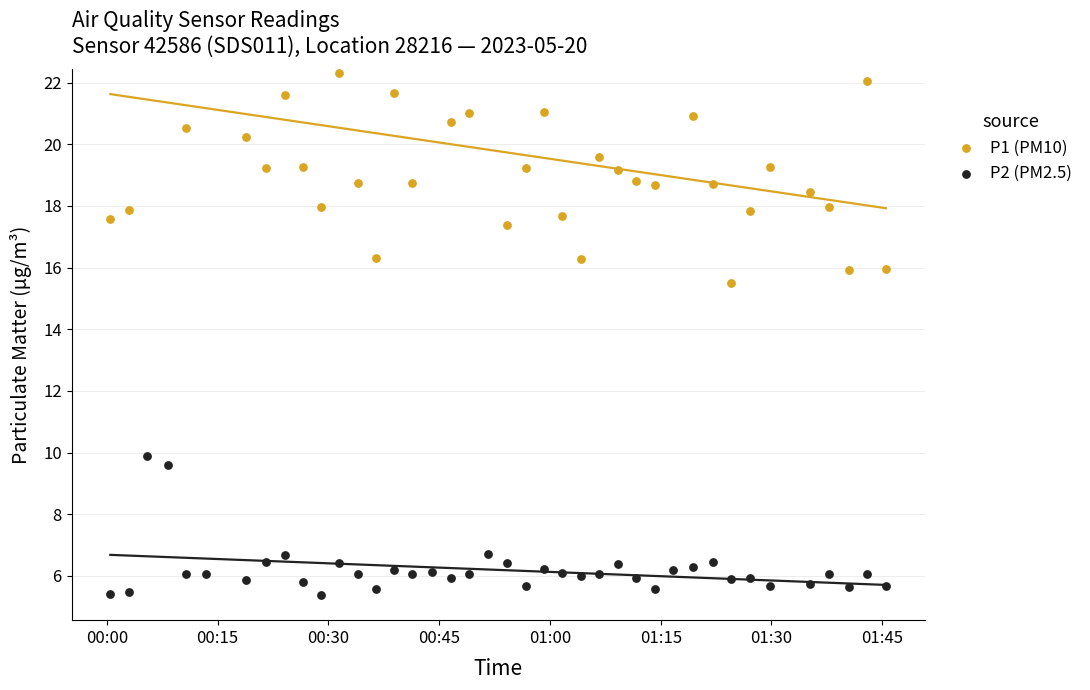

Which series reaches the minimum Y coordinate?

P2 (PM2.5)